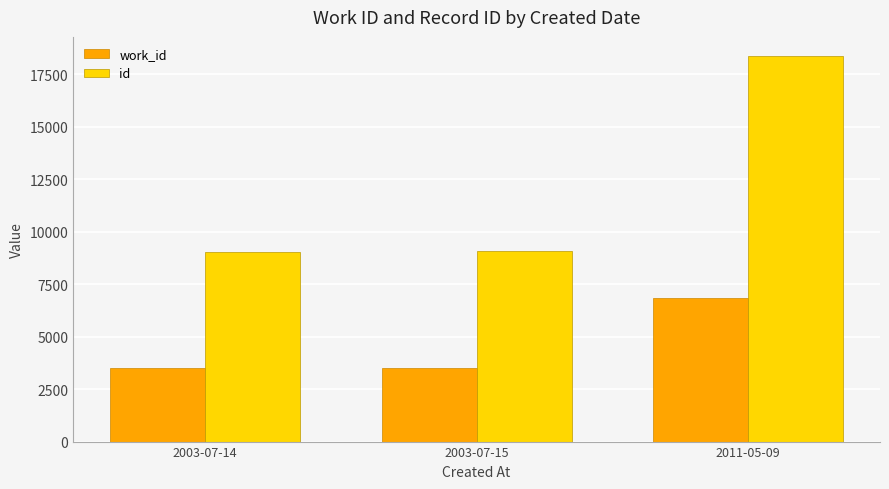

What is the label of the 3rd bar from the right?

2003-07-14